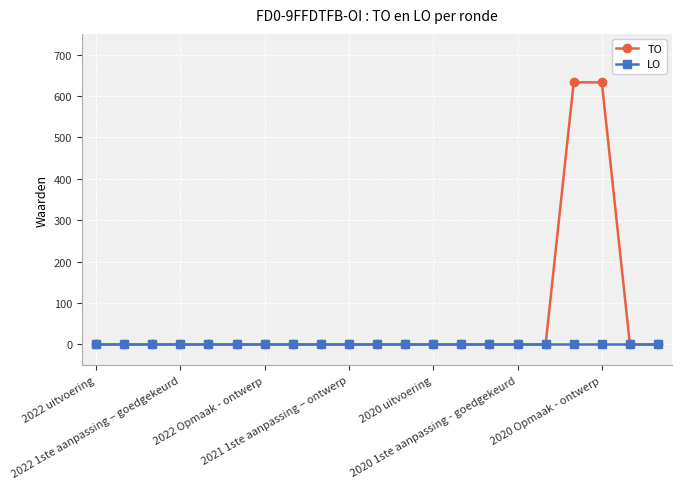

List the series in order of their peak value, lowest first.

LO, TO